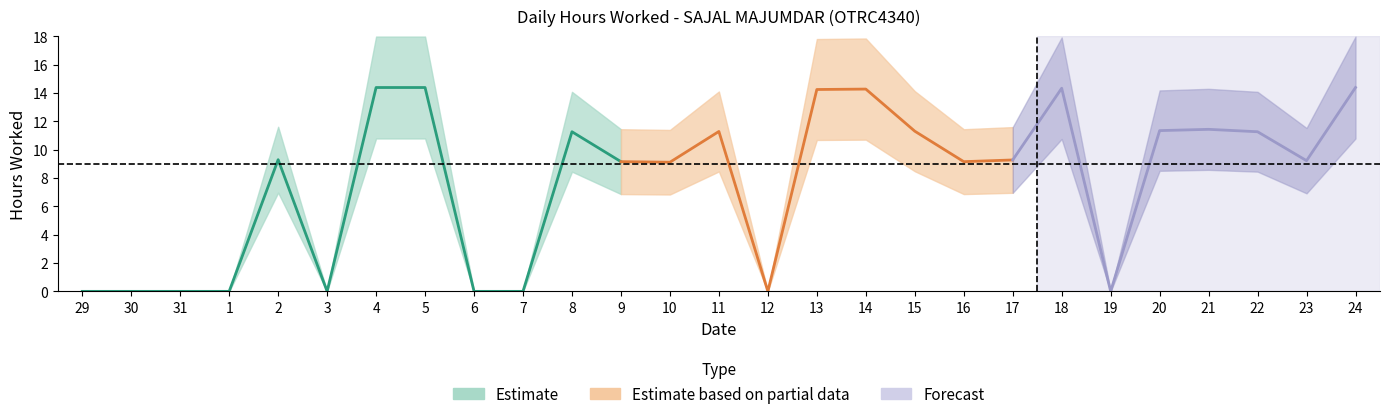

Which has a higher value, 6 or 29?

6